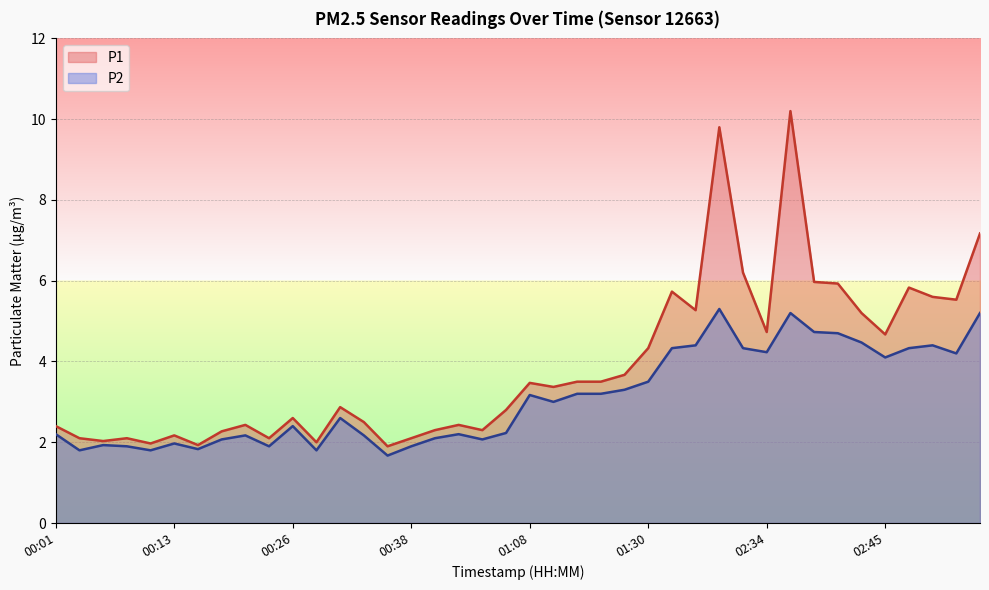

True or false: P1 and P2 intersect in this chart.

False